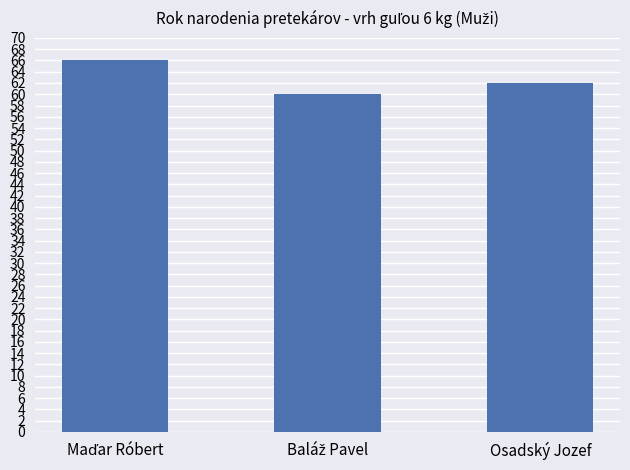

What is the minimum value shown in the chart?

60